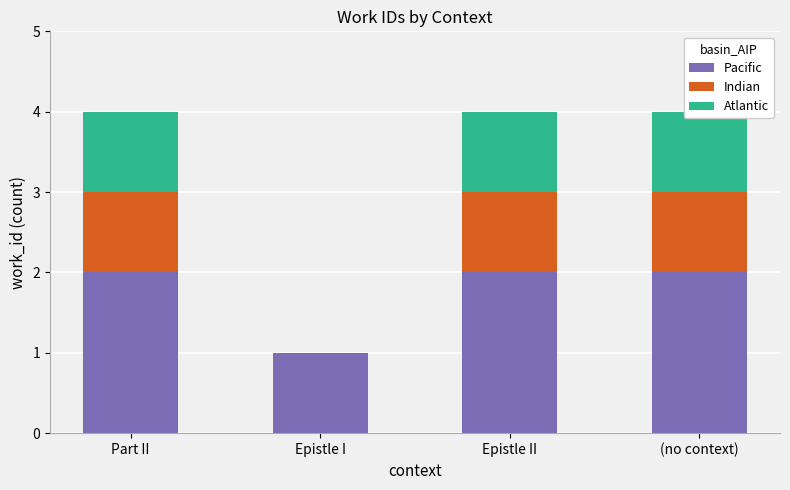

What is the total value across all series at Epistle II?

4